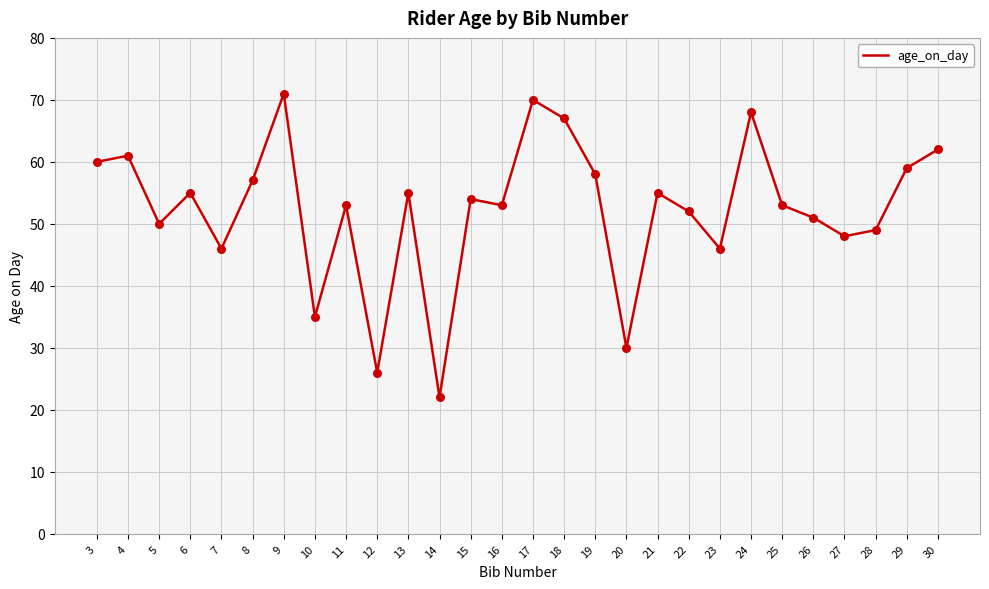

Approximately how many times larger is the value at 25 compared to 14?

2.4